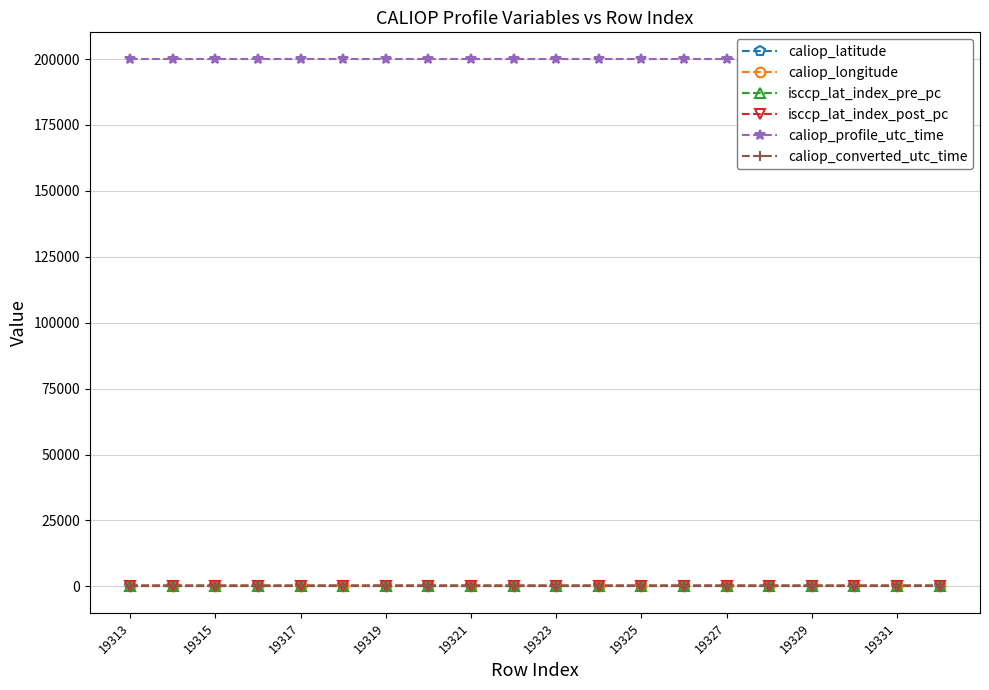

What are all the series names shown in the legend?

caliop_latitude, caliop_longitude, isccp_lat_index_pre_pc, isccp_lat_index_post_pc, caliop_profile_utc_time, caliop_converted_utc_time